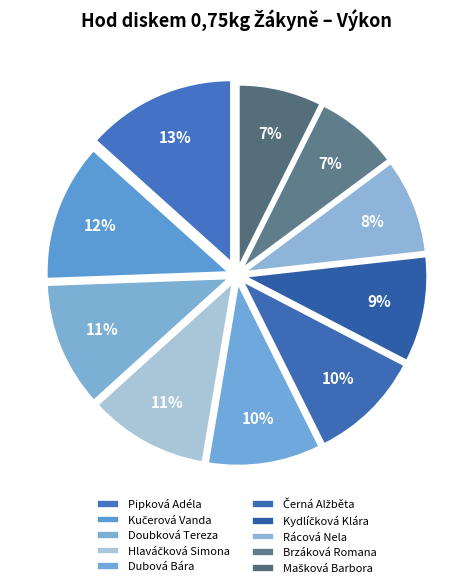

Count the number of slices in the pie.

10